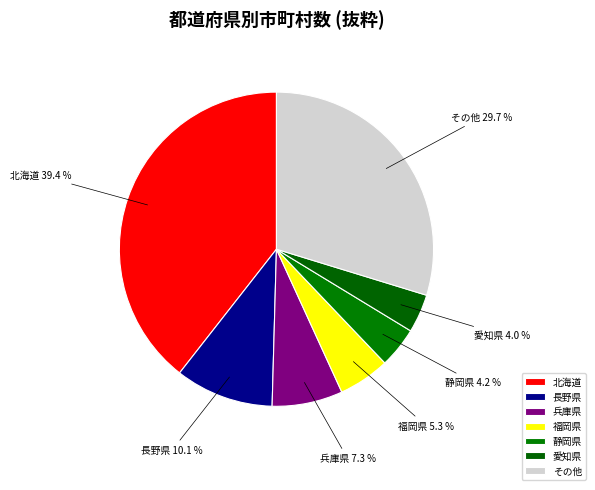

Which category has the biggest portion of the pie?

北海道